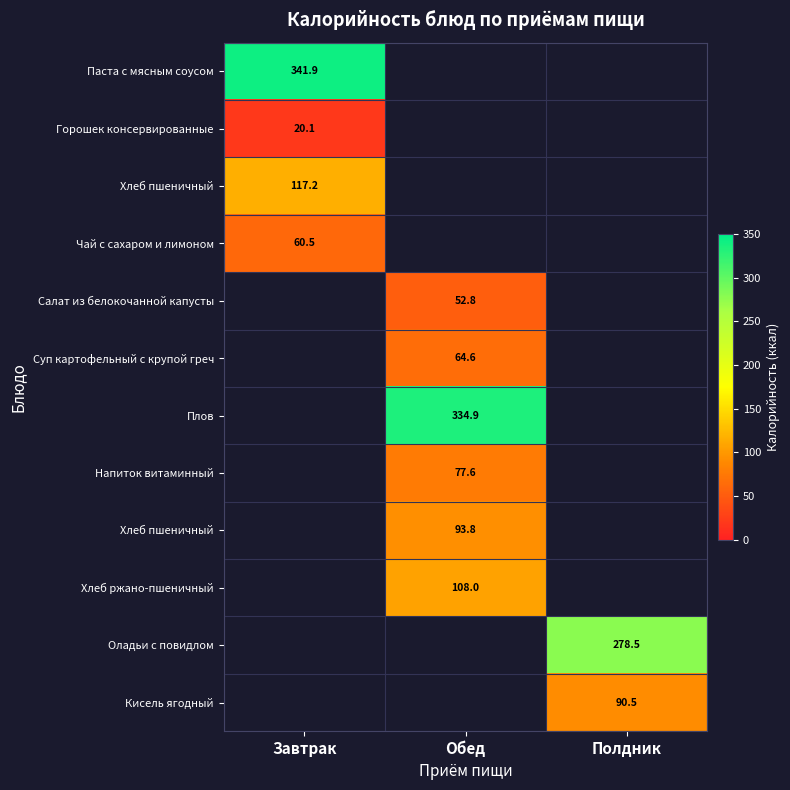

Which category has the highest value across all series?

Завтрак